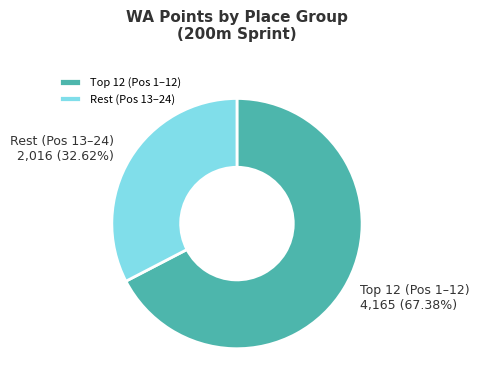

Which category has the smallest portion of the pie?

Rest (Pos 13–24)